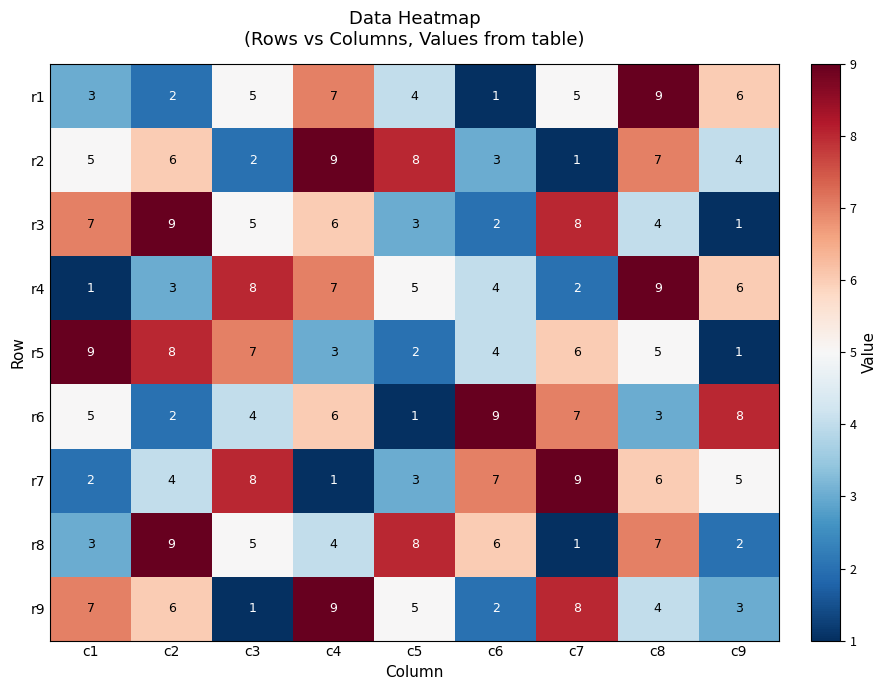

What is the highest value of the r5 series?

9